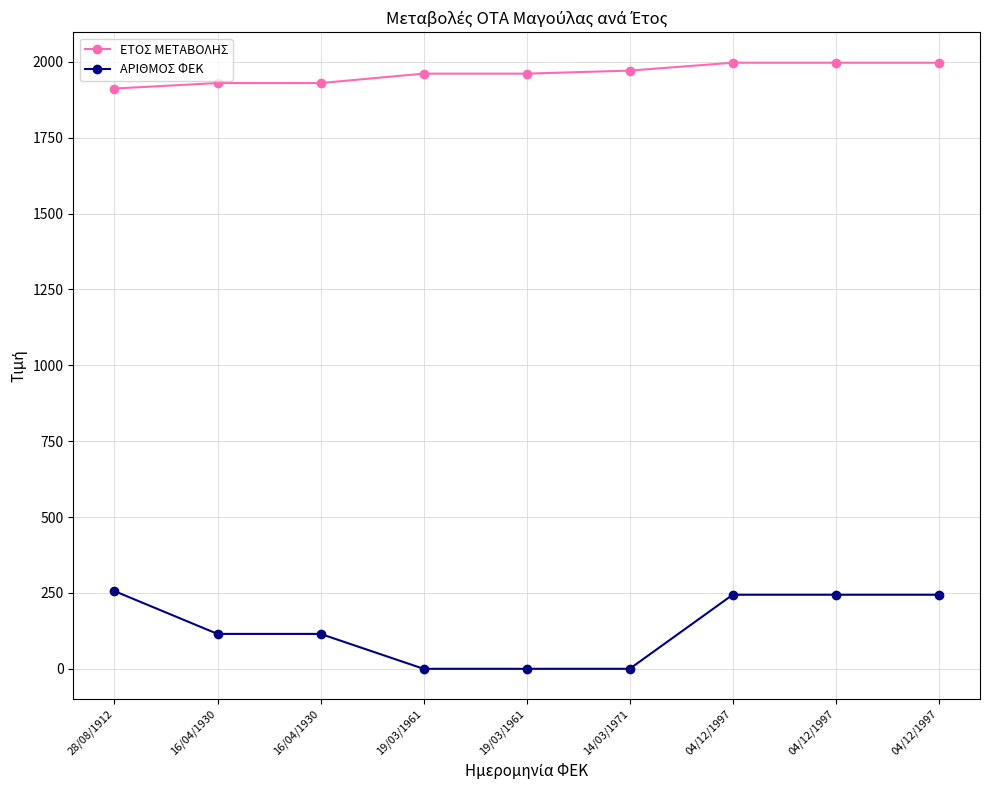

What is the sum of all ΑΡΙΘΜΟΣ ΦΕΚ values?

1218